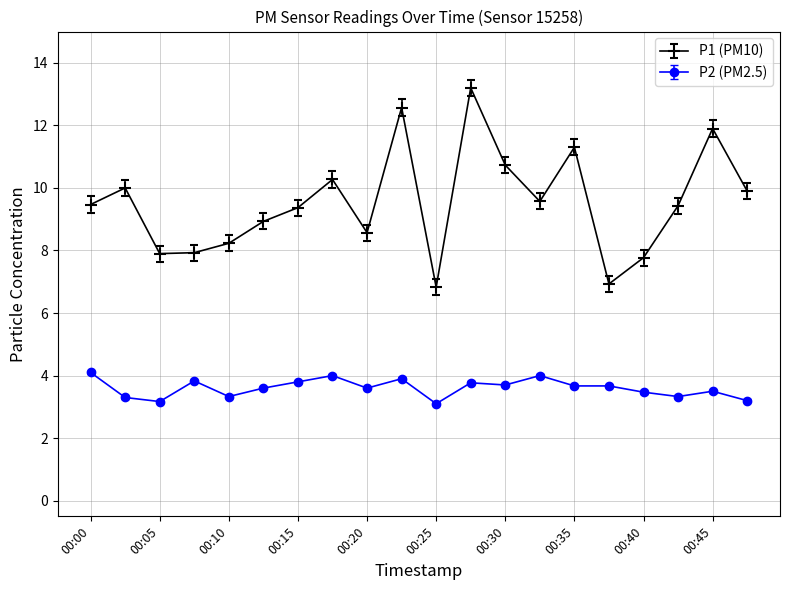

List the series in order of their overall mean, highest first.

P1 (PM10), P2 (PM2.5)